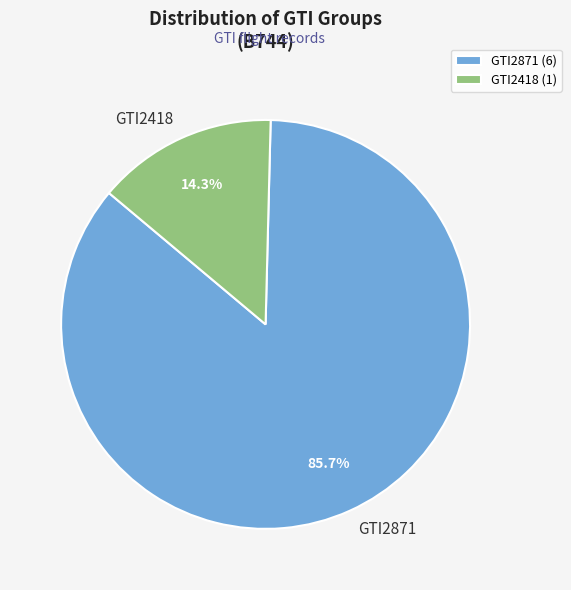

Is there a majority slice in this chart?

Yes